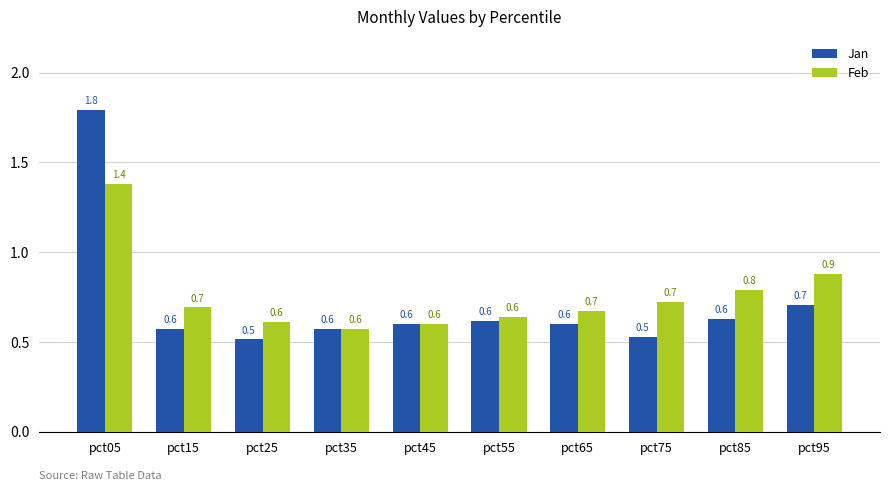

What is the value of the Jan bar at the 2nd from the left?

0.6